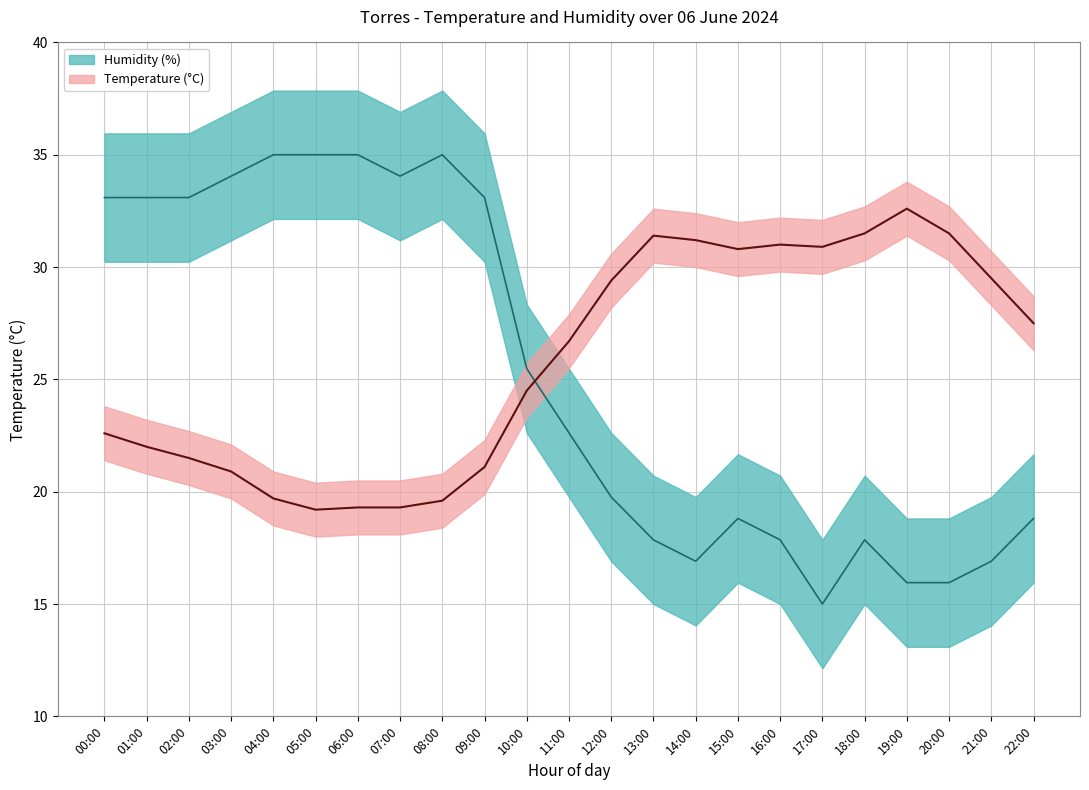

True or false: Humidity (%) has more than 0 points higher than both neighbors.

True